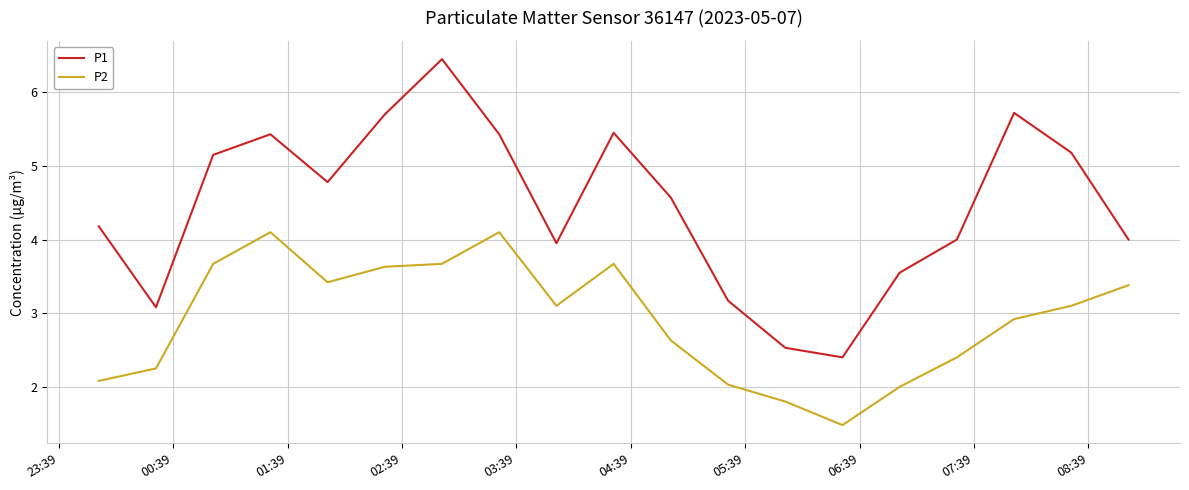

What is the maximum value shown in the chart?

6.5